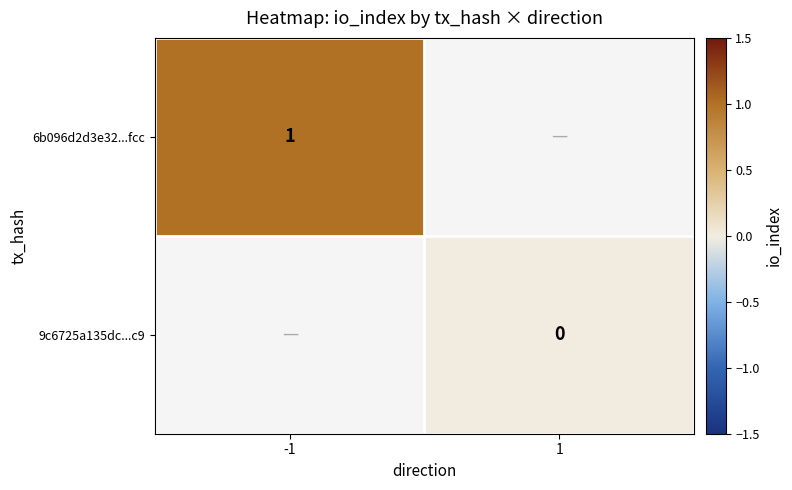

How many data points does each series have?

2